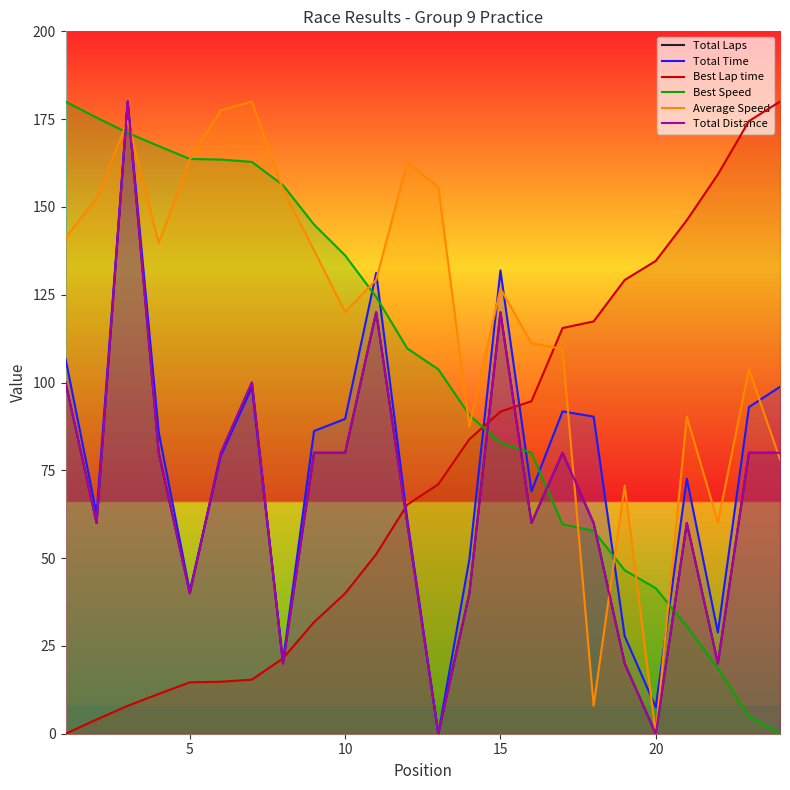

How many values in the Total Time series are below 85?

12